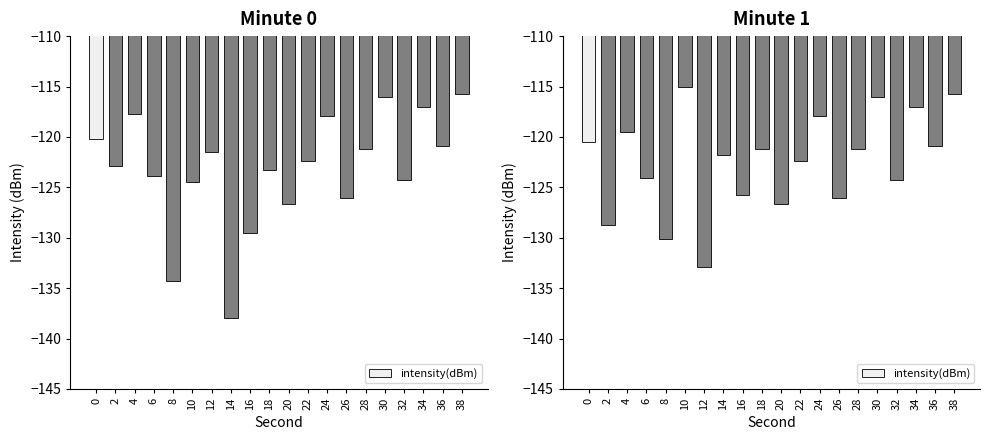

The chart shows a value of -38.5 at 2. True or false?

False